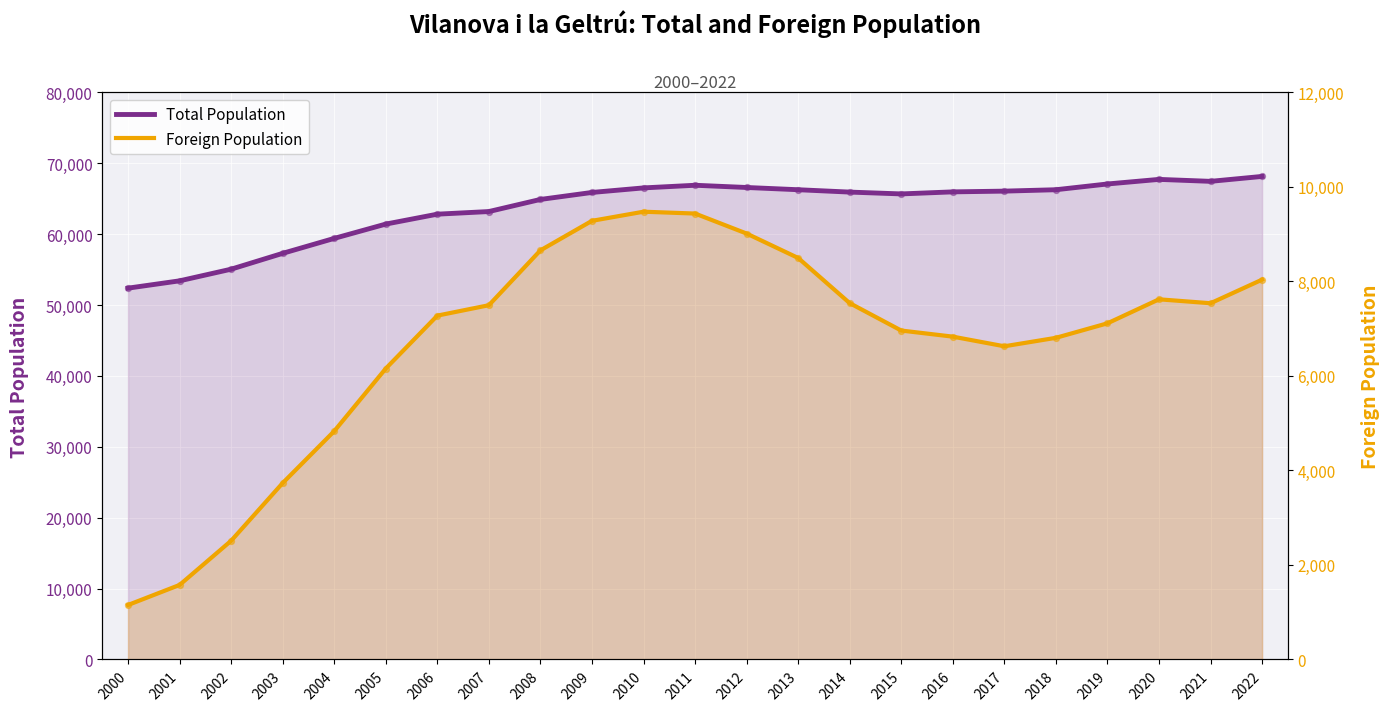

At how many categories does at least one series exceed 24070?

23